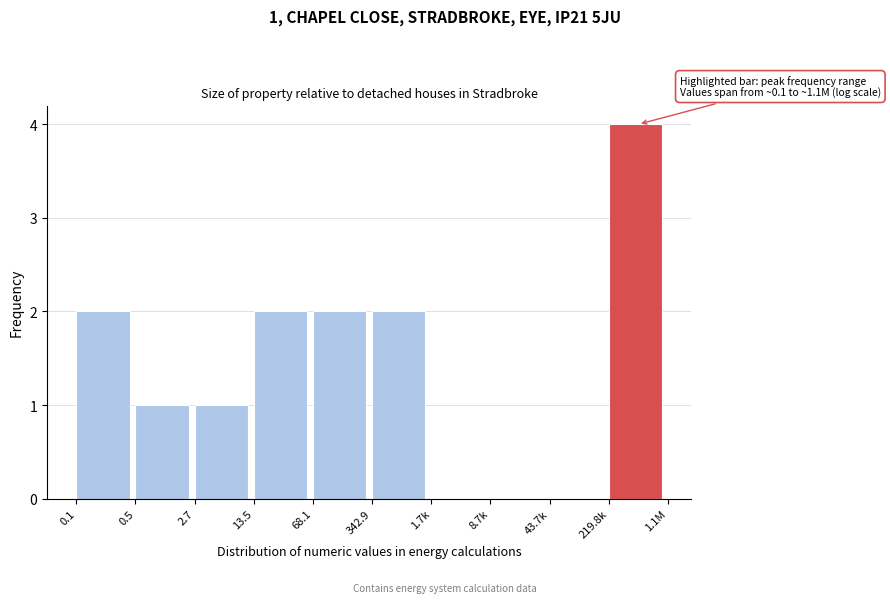

Reading left to right, what are all the values shown in this chart?

0.1=2	0.5=1	2.7=1	13.5=2	68.1=2	342.9=2	1.7k=0	8.7k=0	43.7k=0	219.8k=4